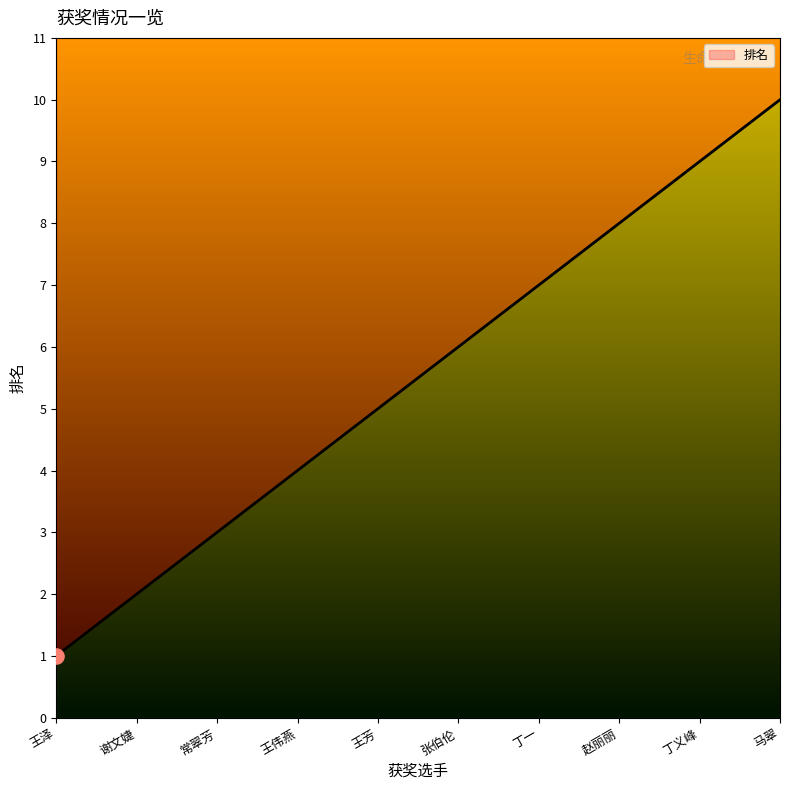

Which has a higher value, 谢文婕 or 赵丽丽?

赵丽丽